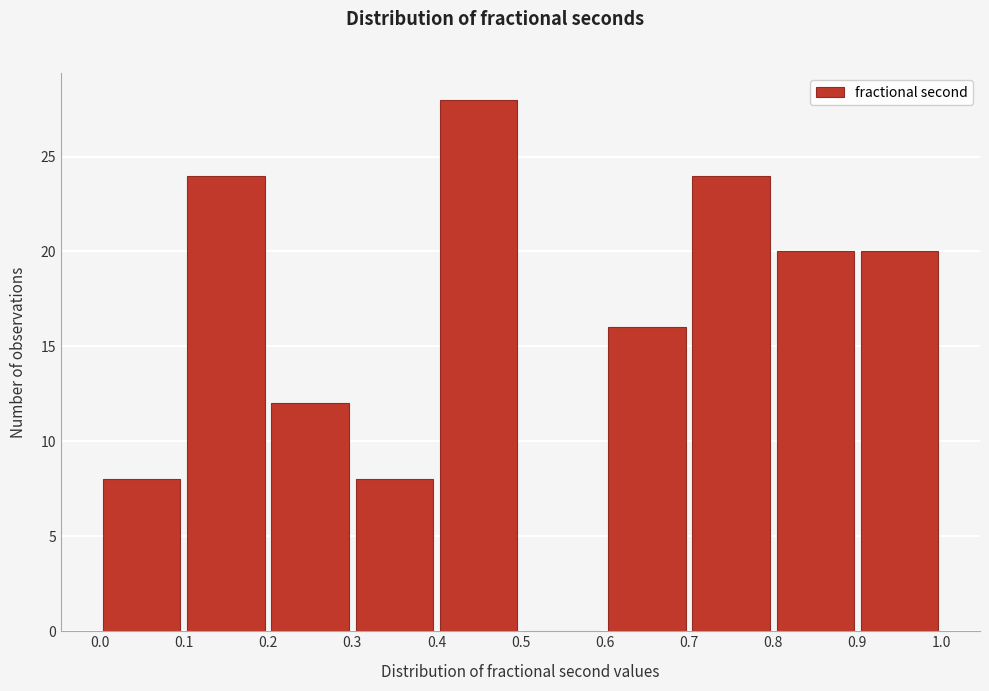

Reading left to right, transcribe this chart: for each bar, give the range it covers on the x-axis and its height. The values are not printed on the chart, so give them approximately, as read against the axis.

0.0 to 0.1: 8
0.1 to 0.2: 24
0.2 to 0.3: 12
0.3 to 0.4: 8
0.4 to 0.5: 28
0.5 to 0.6: 0
0.6 to 0.7: 16
0.7 to 0.8: 24
0.8 to 0.9: 20
0.9 to 1.0: 20